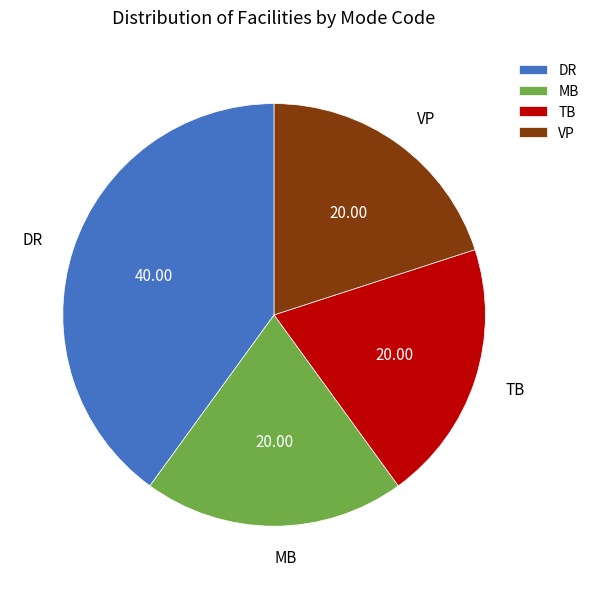

Combined, do VP and DR account for over 50%?

Yes